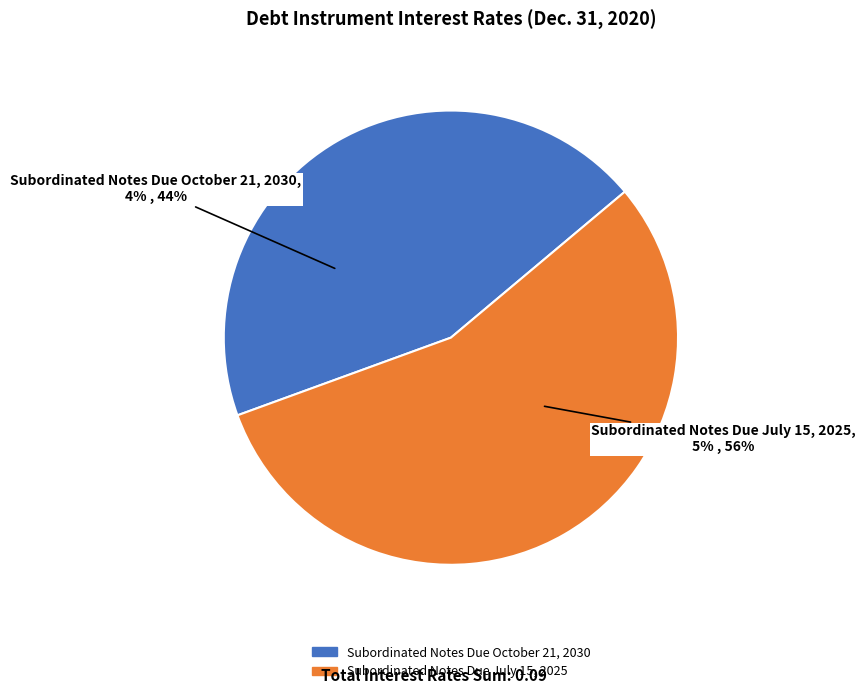

Count the number of slices in the pie.

2